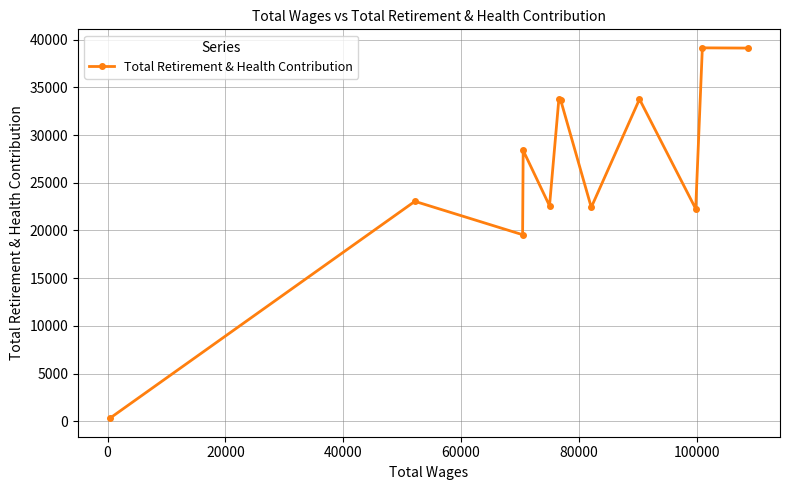

What is the maximum value shown in the chart?

39140